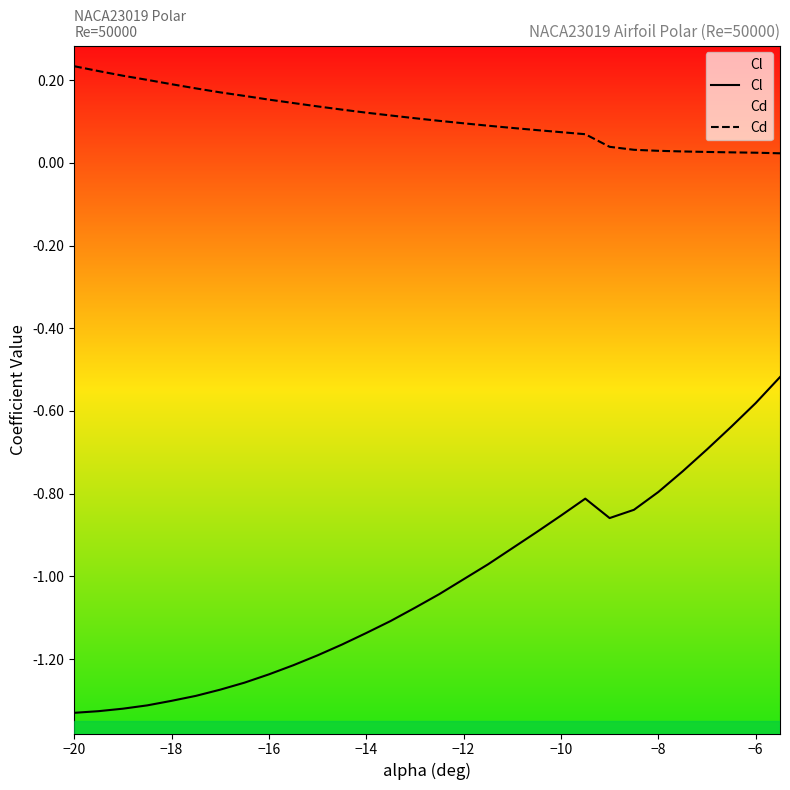

Does the chart display data point markers on the line(s)?

No